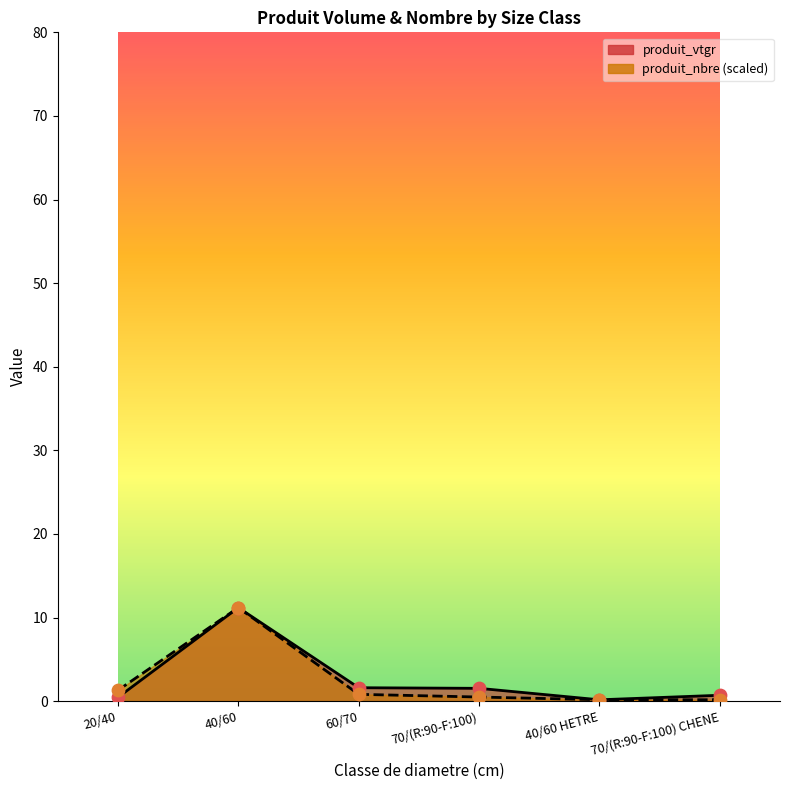

Which series contains the highest Y value?

produit_vtgr